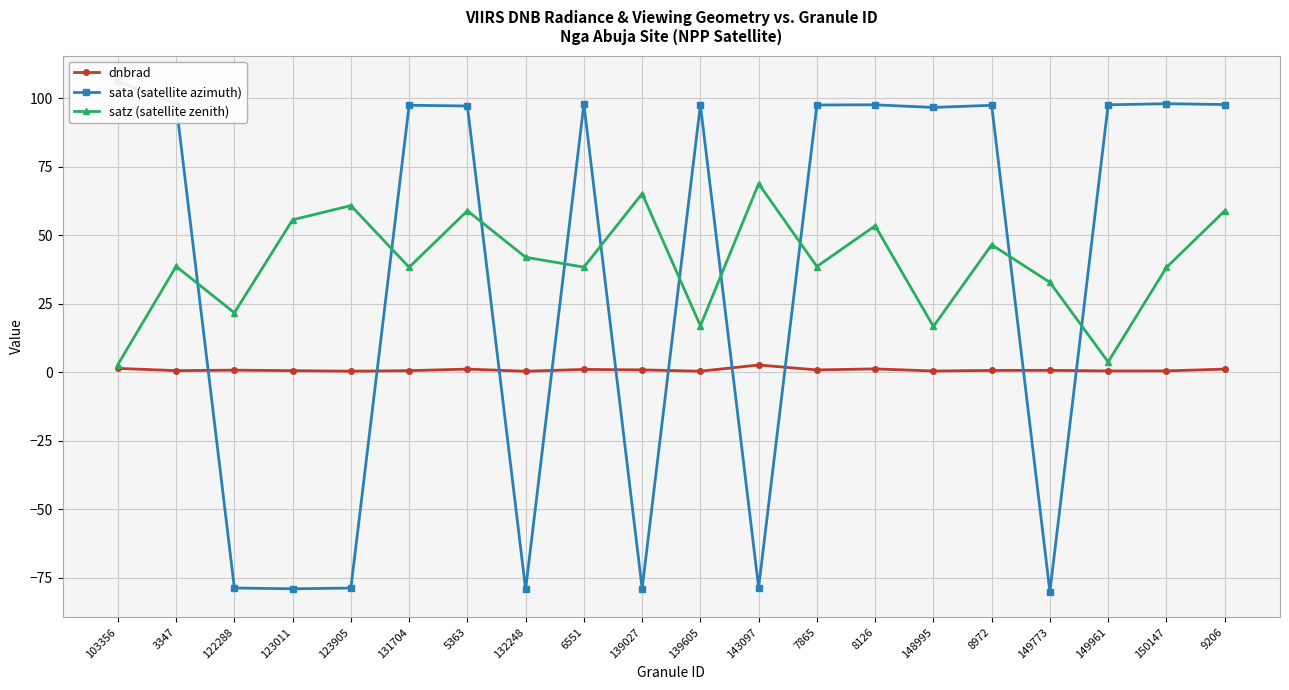

Reading right to left, extract all data points from this chart.

dnbrad: 9206=1.1	150147=0.5	149961=0.5	149773=0.7	8972=0.6	148995=0.4	8126=1.2	7865=0.8	143097=2.6	139605=0.3	139027=0.8	6551=1.0	132248=0.3	5363=1.1	131704=0.5	123905=0.4	123011=0.5	122288=0.7	3347=0.6	103356=1.4
sata (satellite azimuth): 9206=97.7	150147=98.0	149961=97.7	149773=-80.2	8972=97.5	148995=96.7	8126=97.6	7865=97.6	143097=-78.7	139605=97.6	139027=-79.1	6551=97.9	132248=-79.4	5363=97.2	131704=97.5	123905=-78.9	123011=-79.1	122288=-78.8	3347=97.9	103356=106.3
satz (satellite zenith): 9206=58.9	150147=38.2	149961=3.7	149773=32.8	8972=46.5	148995=16.7	8126=53.4	7865=38.6	143097=68.8	139605=16.9	139027=65.2	6551=38.4	132248=42.0	5363=59.0	131704=38.3	123905=60.8	123011=55.6	122288=21.7	3347=38.6	103356=2.8